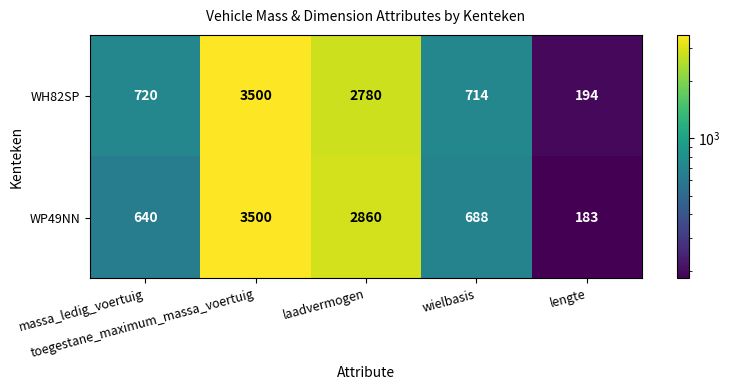

Rank the series by their average value, from highest to lowest.

WH82SP, WP49NN